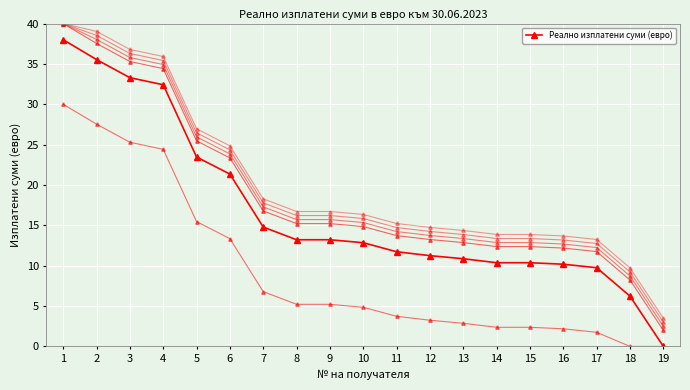

Reading left to right, extract all data points from this chart.

1=38.0	2=35.5	3=33.3	4=32.4	5=23.5	6=21.4	7=14.8	8=13.2	9=13.2	10=12.9	11=11.7	12=11.2	13=10.9	14=10.4	15=10.4	16=10.2	17=9.8	18=6.2	19=0.0